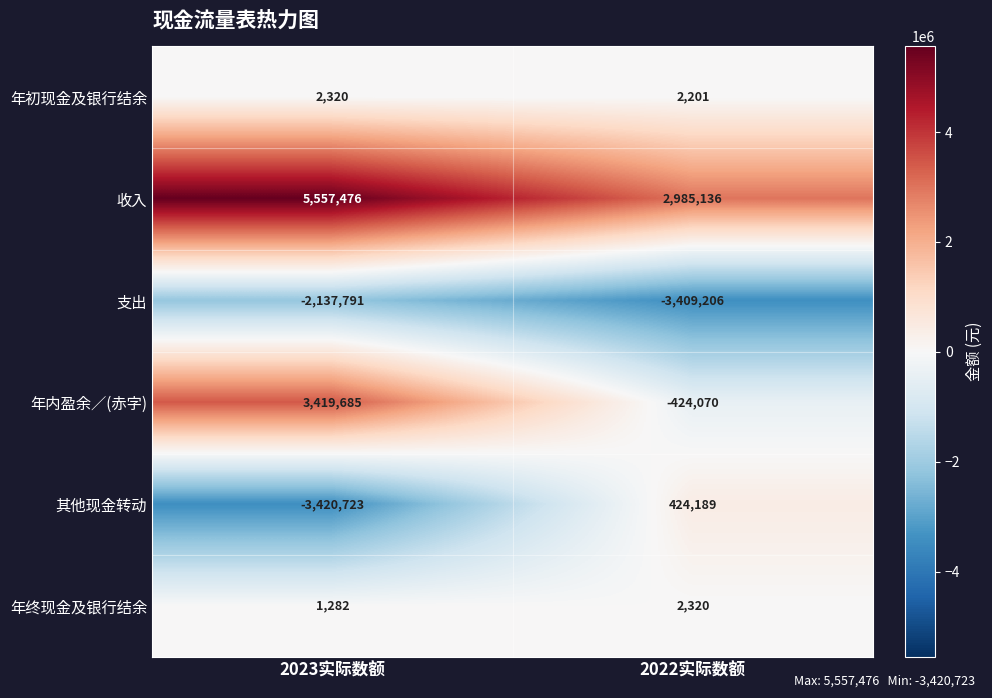

At which category does the chart reach its minimum across all series?

2023实际数额